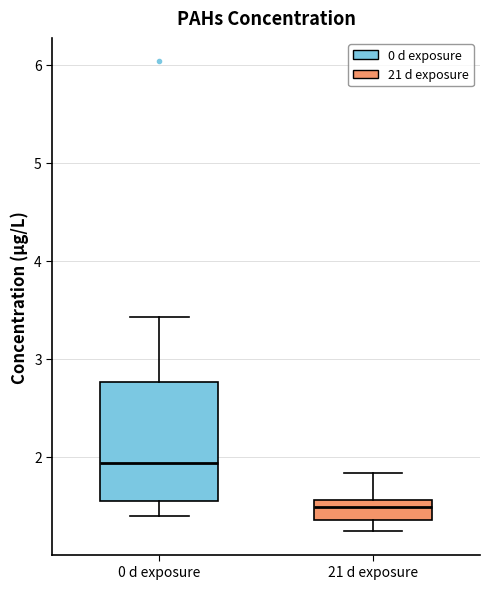

Which box has the highest median line?

0 d exposure